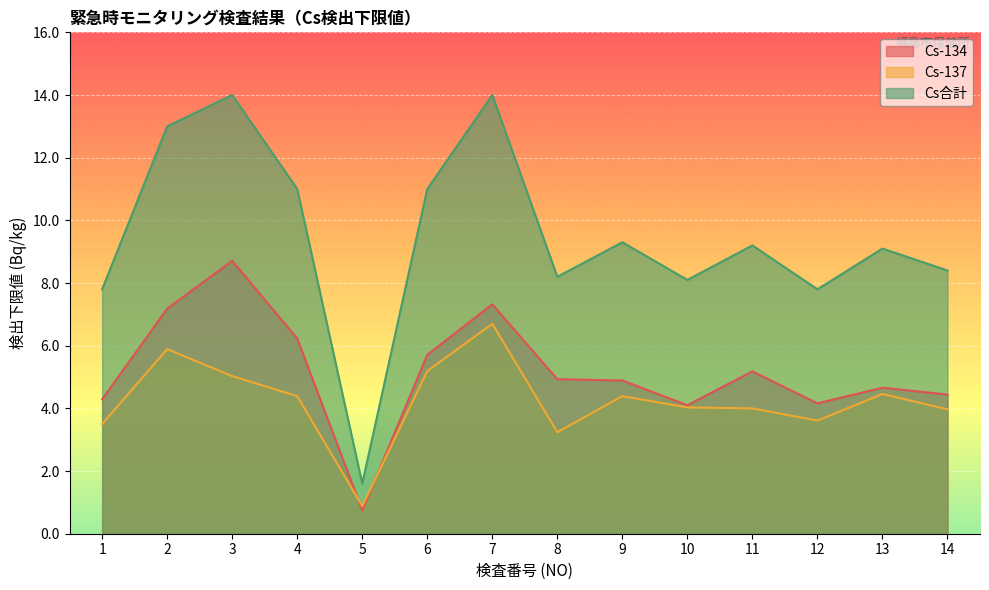

What is the sum of the Cs合計 values at 13 and 10?

17.2